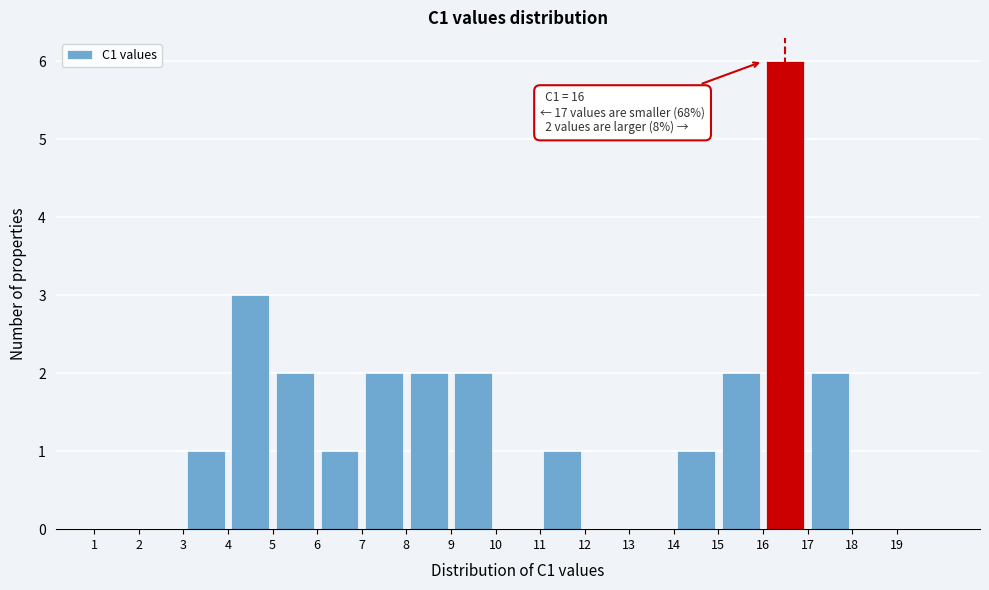

Over which range of the x-axis is the bar tallest?

16 to 17